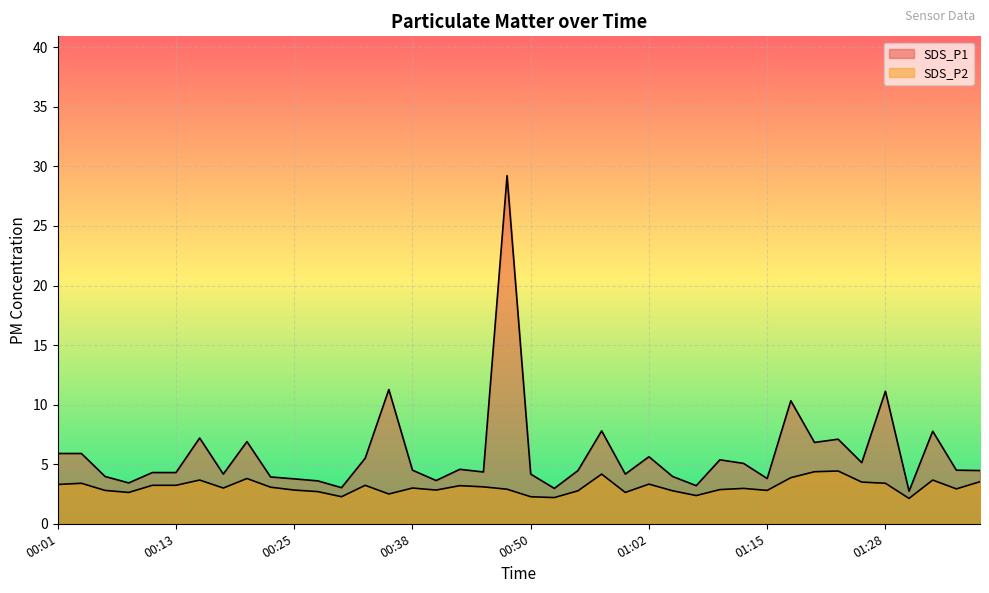

At which category does SDS_P2 reach its first local peak?

00:03